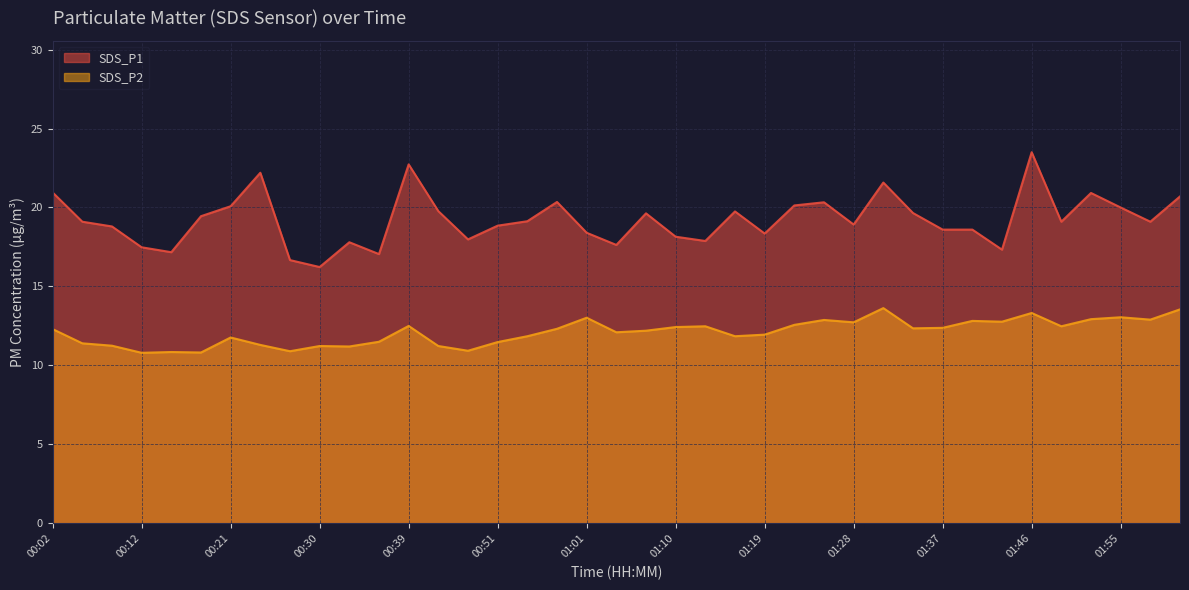

How many interior local peaks does the SDS_P2 series have?

11